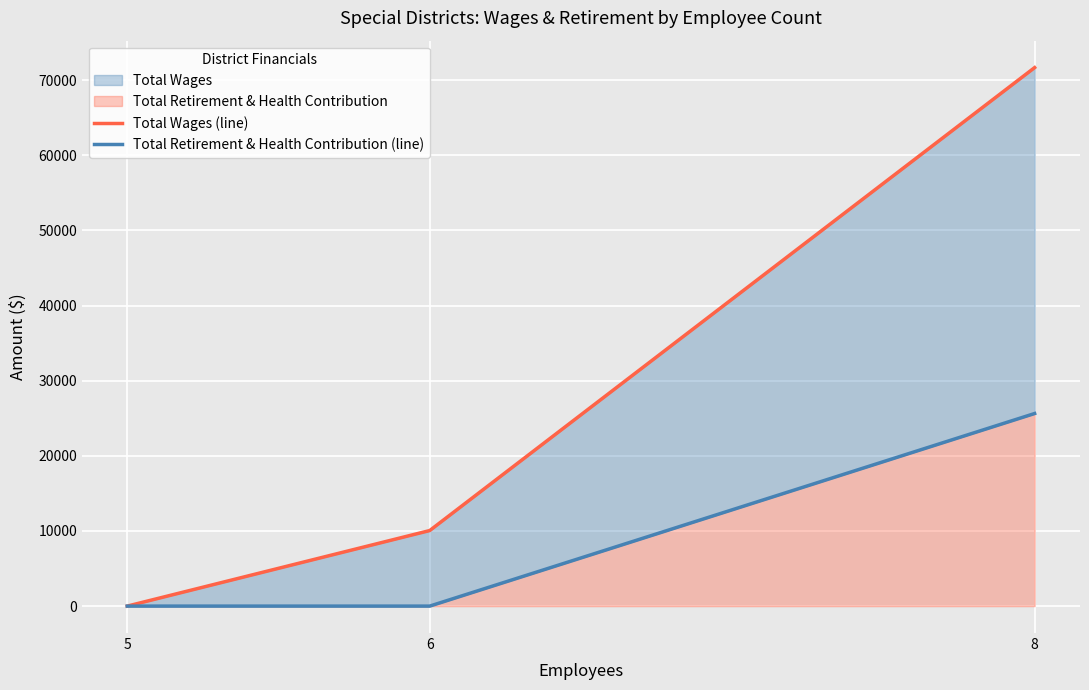

Reading left to right, transcribe all the data shown in this chart.

Total Wages (line): 5=0	6=10056	8=71671
Total Retirement & Health Contribution (line): 5=0	6=0	8=25631